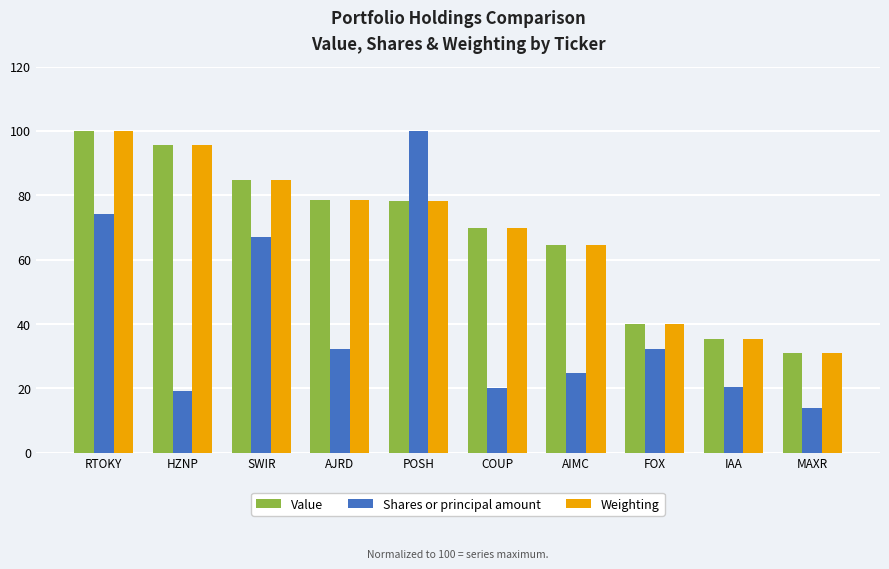

The Weighting series shows 100.5 at COUP. True or false?

False